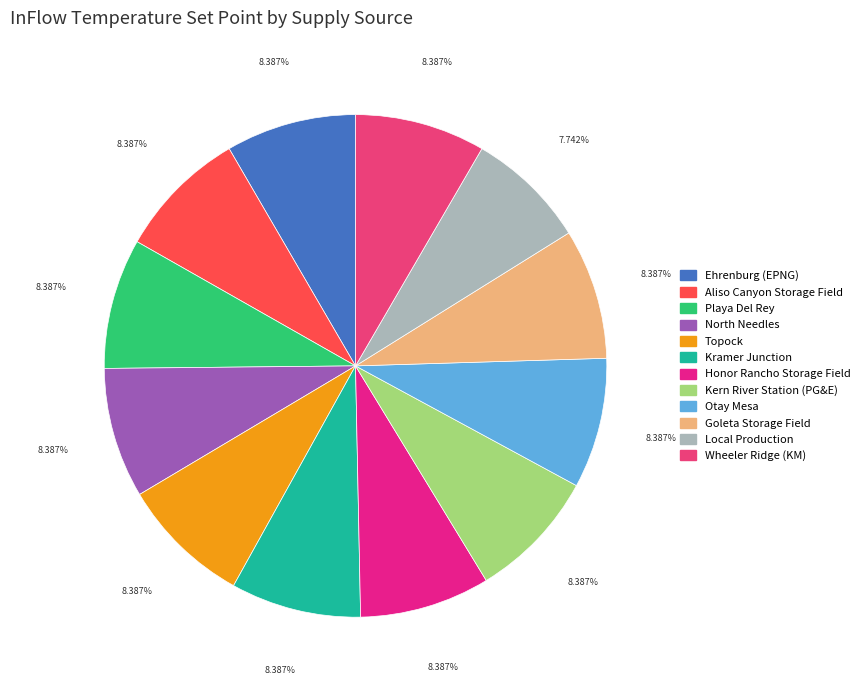

Is Ehrenburg (EPNG) the majority of the pie?

No